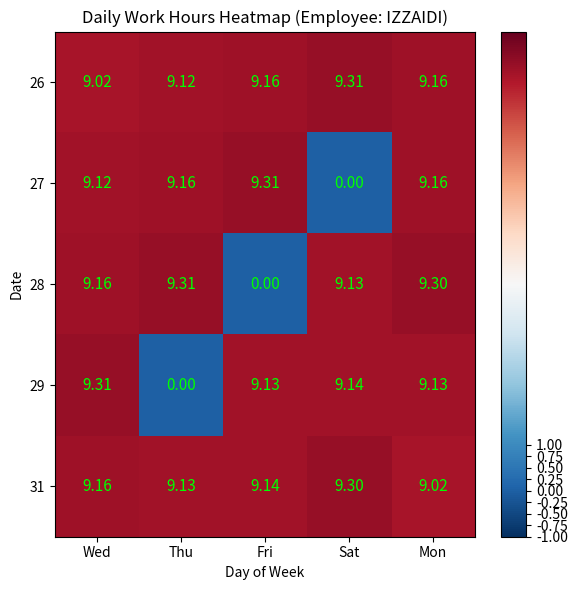

At which label is 31 closest to 9?

Mon